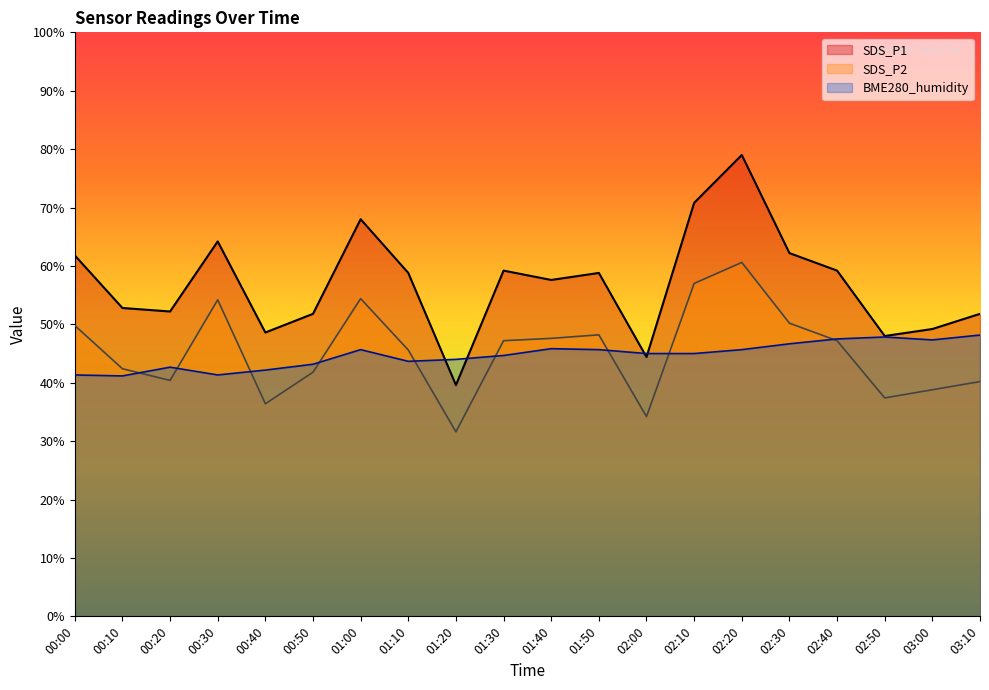

Where does the SDS_P1 series first go above 58?

00:00